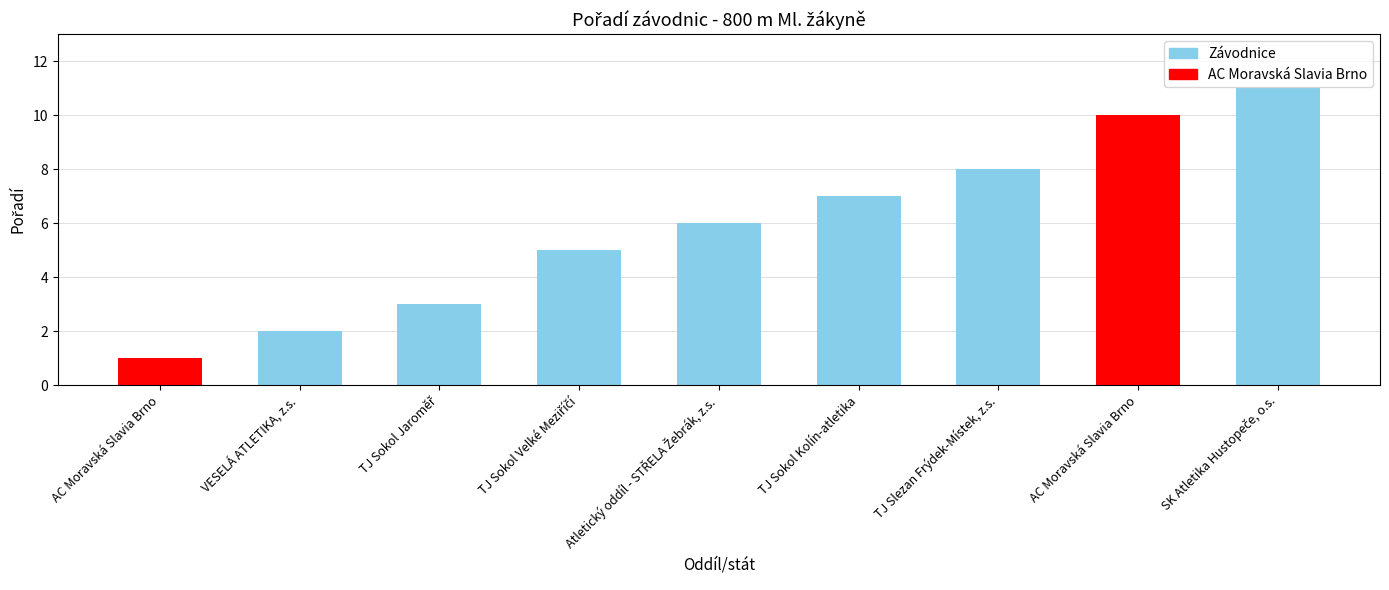

Does the chart contain any negative values?

No